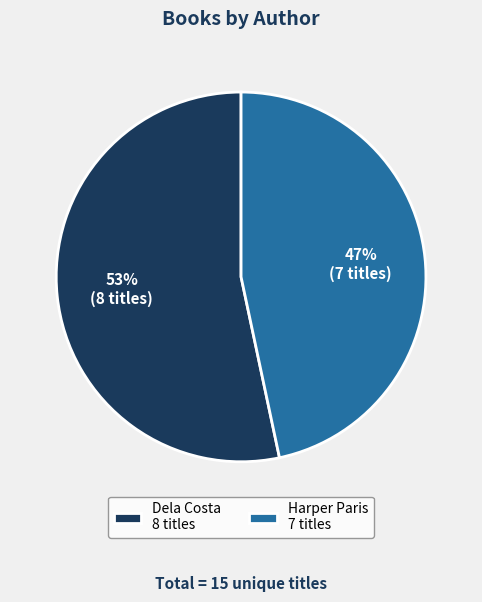

Count the number of slices in the pie.

2